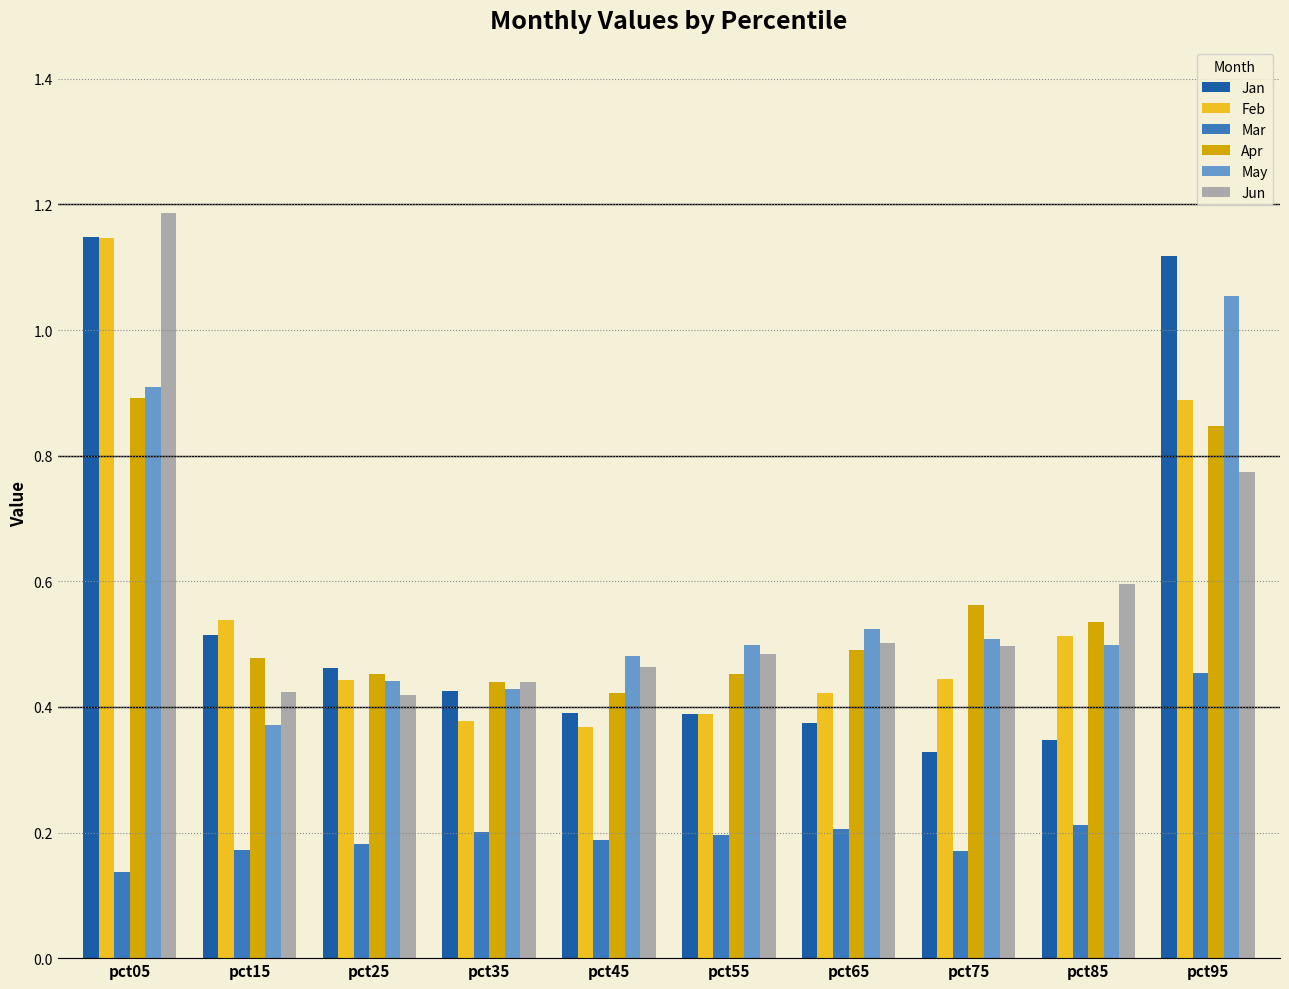

Where is May nearest to the value 0?

pct15